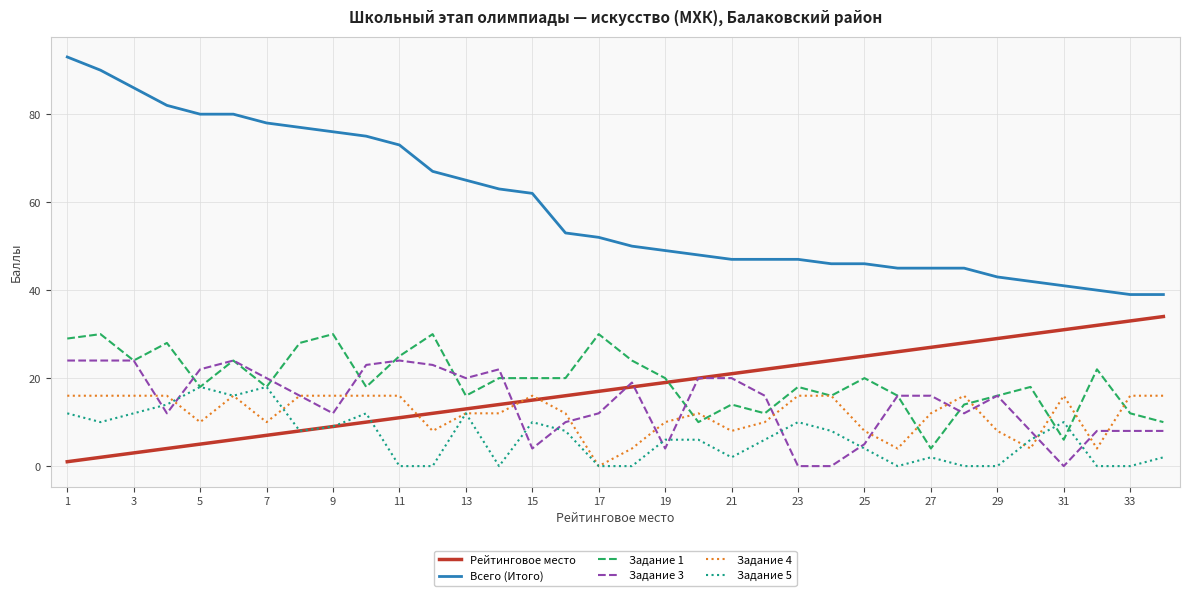

Reading left to right, list all the values displayed in this chart.

Рейтинговое место: 1	2	3	4	5	6	7	8	9	10	11	12	13	14	15	16	17	18	19	20	21	22	23	24	25	26	27	28	29	30	31	32	33	34
Всего (Итого): 93	90	86	82	80	80	78	77	76	75	73	67	65	63	62	53	52	50	49	48	47	47	47	46	46	45	45	45	43	42	41	40	39	39
Задание 1: 29	30	24	28	18	24	18	28	30	18	25	30	16	20	20	20	30	24	20	10	14	12	18	16	20	16	4	14	16	18	6	22	12	10
Задание 3: 24	24	24	12	22	24	20	16	12	23	24	23	20	22	4	10	12	19	4	20	20	16	0	0	5	16	16	12	16	8	0	8	8	8
Задание 4: 16	16	16	16	10	16	10	16	16	16	16	8	12	12	16	12	0	4	10	12	8	10	16	16	8	4	12	16	8	4	16	4	16	16
Задание 5: 12	10	12	14	18	16	18	8	9	12	0	0	12	0	10	8	0	0	6	6	2	6	10	8	4	0	2	0	0	6	10	0	0	2